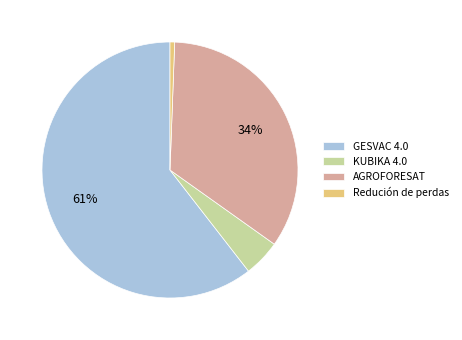

To the nearest percent, what is the combined percentage of Redución de perdas and AGROFORESAT?

35%